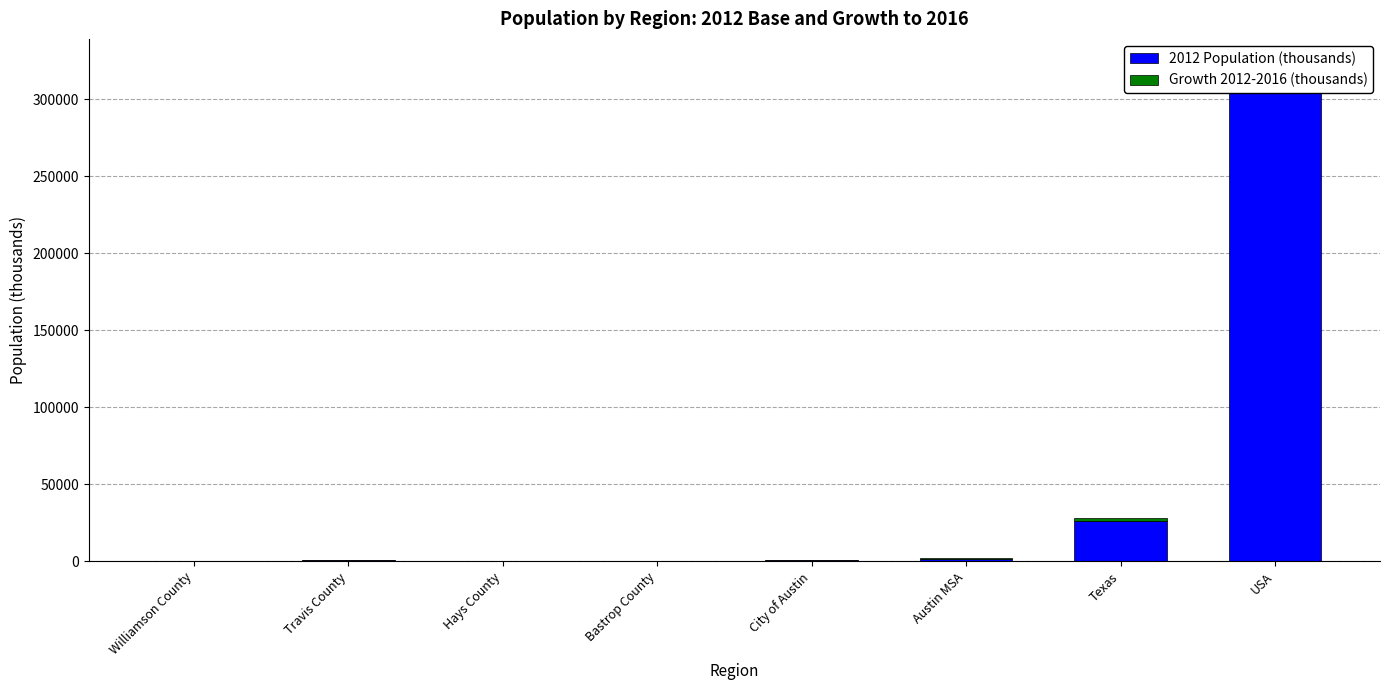

Which label corresponds to the smallest value in the chart?

Bastrop County